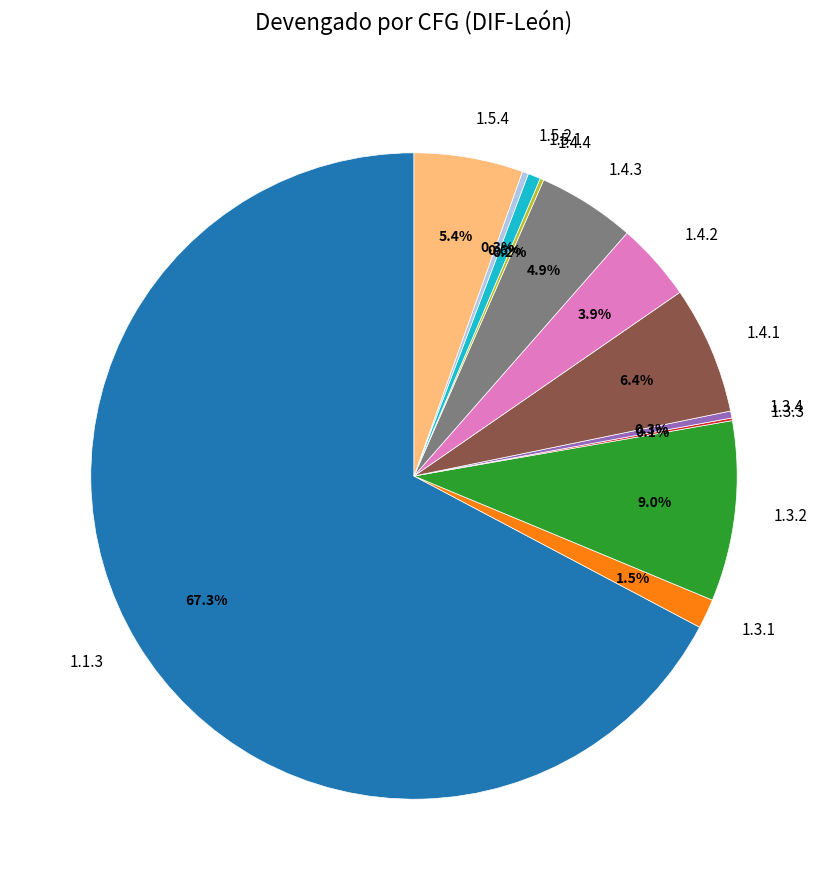

What percentage is NOT represented by 1.4.1?

93.6%